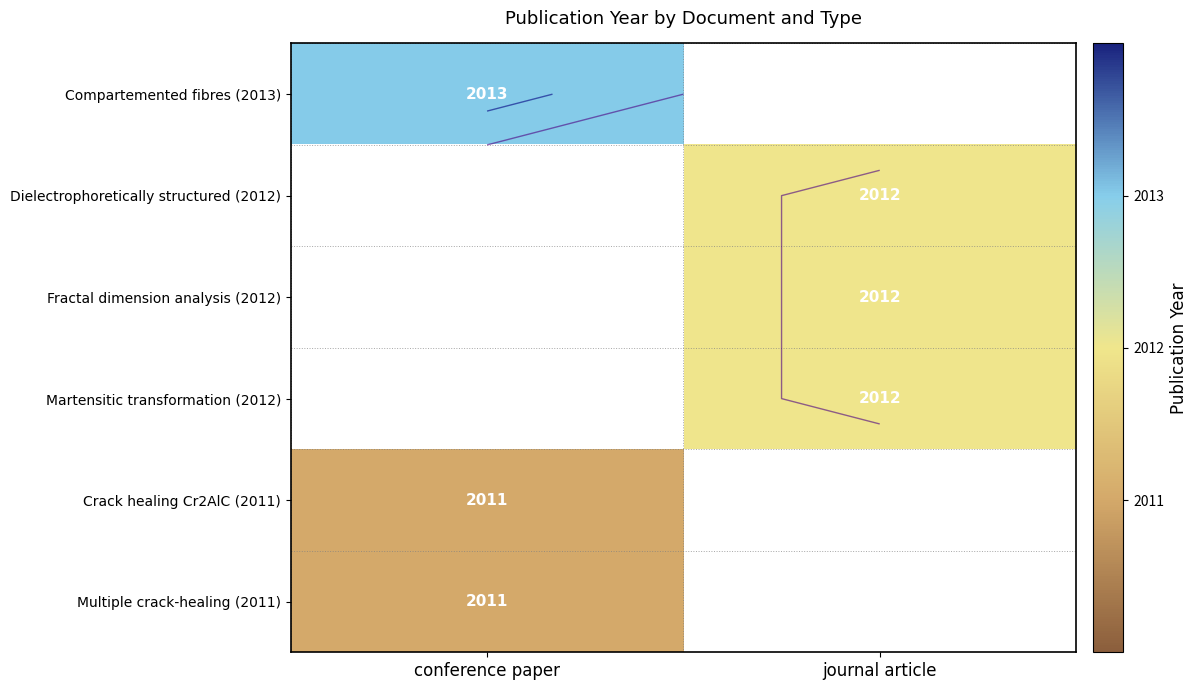

The Multiple crack-healing (2011) series shows 1330.1 at conference paper. True or false?

False